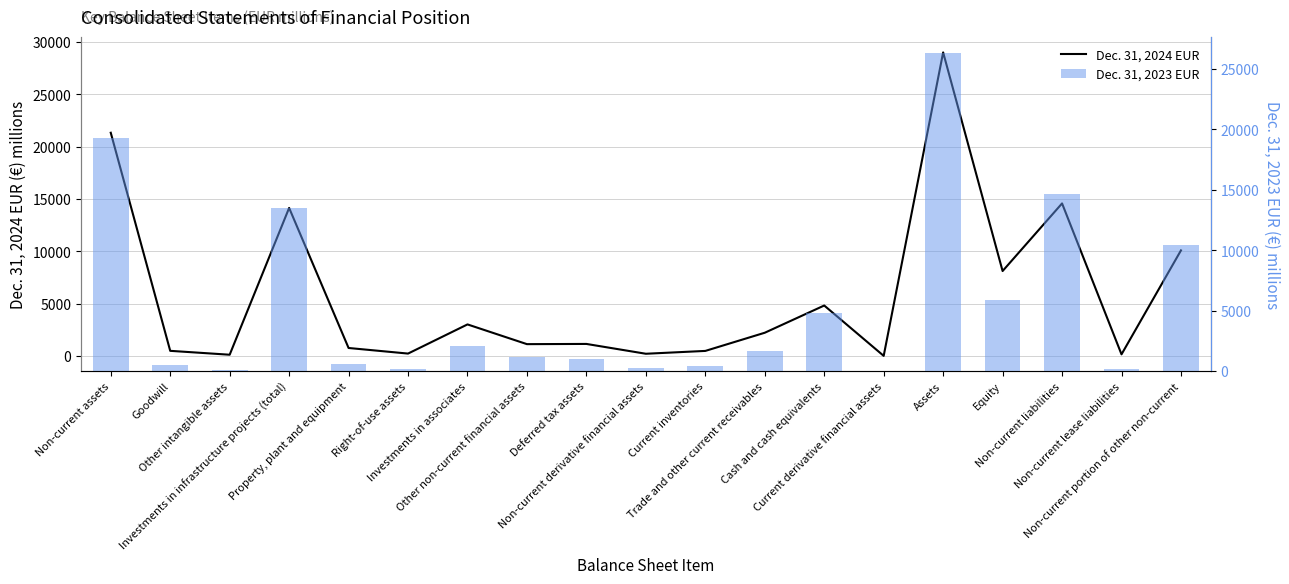

Reading left to right, list all the values displayed in this chart.

Dec. 31, 2024 EUR: Non-current assets=21327	Goodwill=500	Other intangible assets=128	Investments in infrastructure projects (total)=14147	Property, plant and equipment=772	Right-of-use assets=238	Investments in associates=3023	Other non-current financial assets=1139	Deferred tax assets=1159	Non-current derivative financial assets=221	Current inventories=492	Trade and other current receivables=2228	Cash and cash equivalents=4828	Current derivative financial assets=20	Assets=28999	Equity=8120	Non-current liabilities=14578	Non-current lease liabilities=165	Non-current portion of other non-current=10092
Dec. 31, 2023 EUR: Non-current assets=19328	Goodwill=475	Other intangible assets=122	Investments in infrastructure projects (total)=13495	Property, plant and equipment=594	Right-of-use assets=196	Investments in associates=2038	Other non-current financial assets=1148	Deferred tax assets=1006	Non-current derivative financial assets=254	Current inventories=458	Trade and other current receivables=1677	Cash and cash equivalents=4789	Current derivative financial assets=31	Assets=26318	Equity=5879	Non-current liabilities=14664	Non-current lease liabilities=141	Non-current portion of other non-current=10423